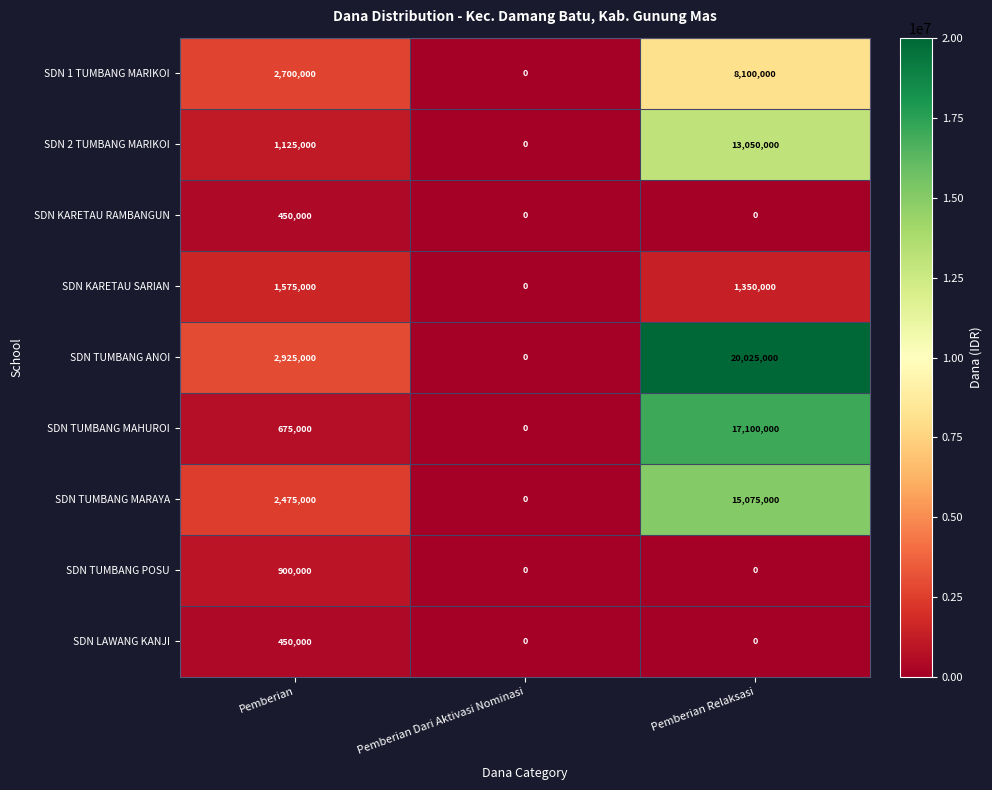

How many series are shown in this chart?

9